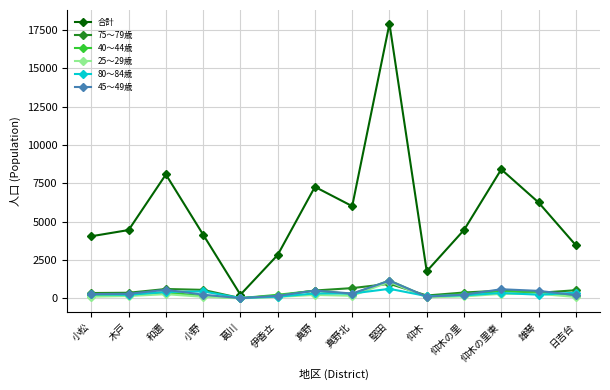

Is it true that 合計 equals 1619 at 日吉台?

False